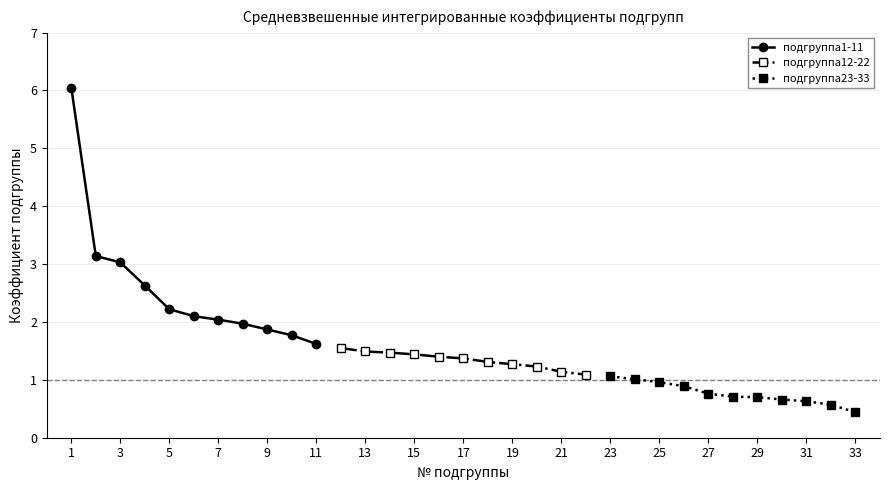

How many categories are shown in the chart?

11